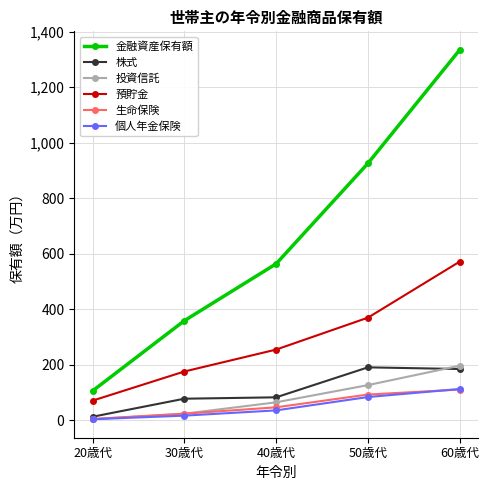

What is the difference between the highest and lowest values at 50歳代?

842